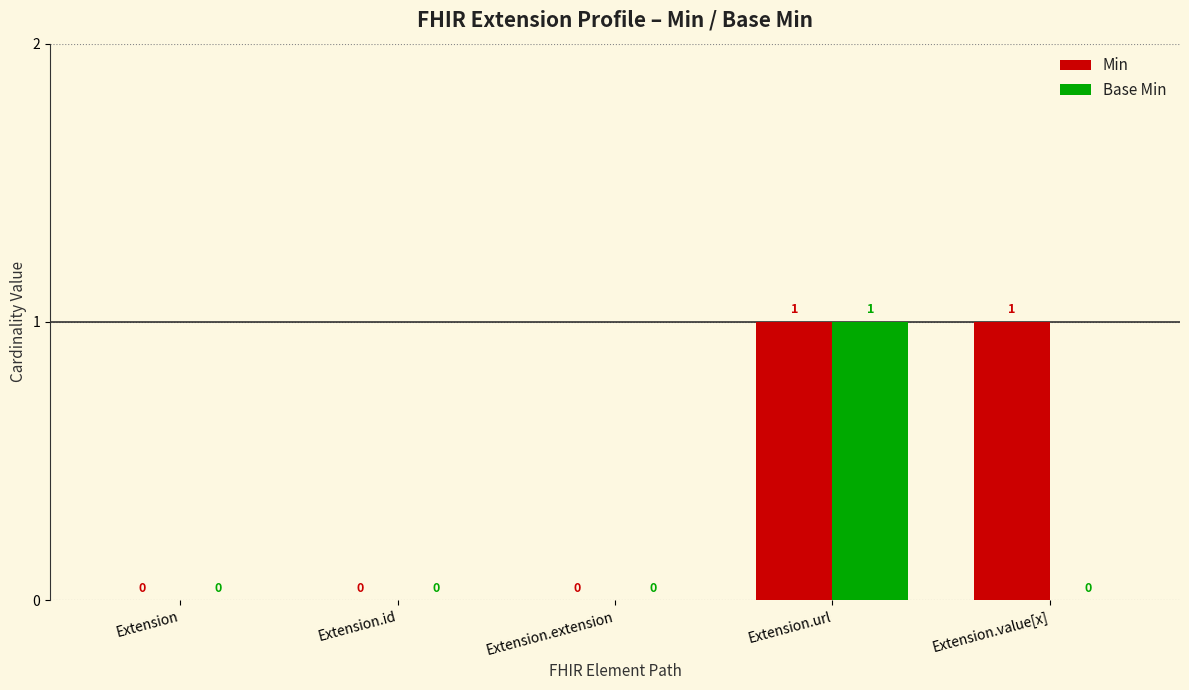

Are the bars horizontal?

No